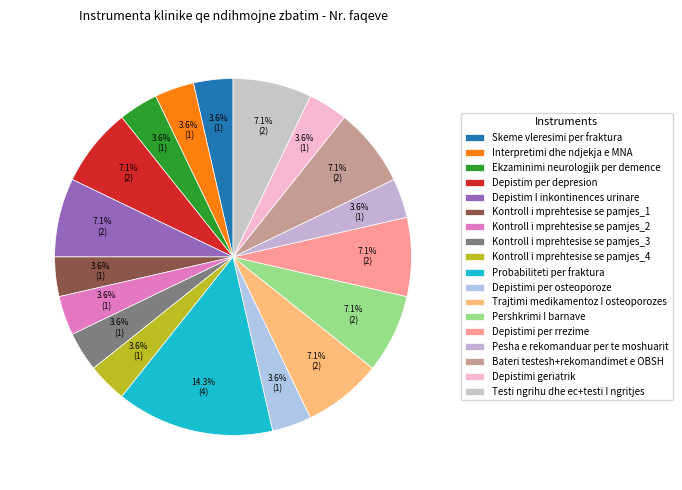

What percentage is the Probabiliteti per fraktura slice, to the nearest percent?

14%